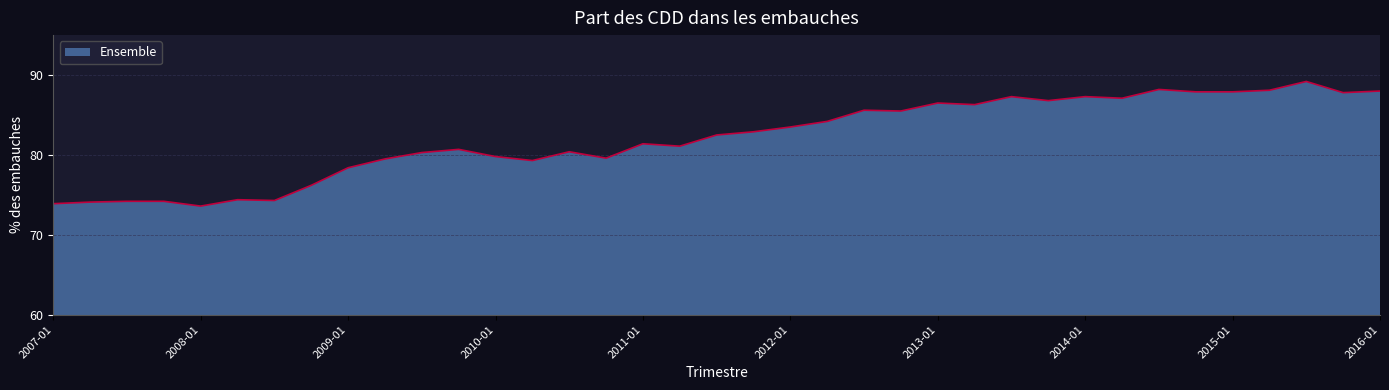

What is the difference between the second highest and second lowest values?

14.3